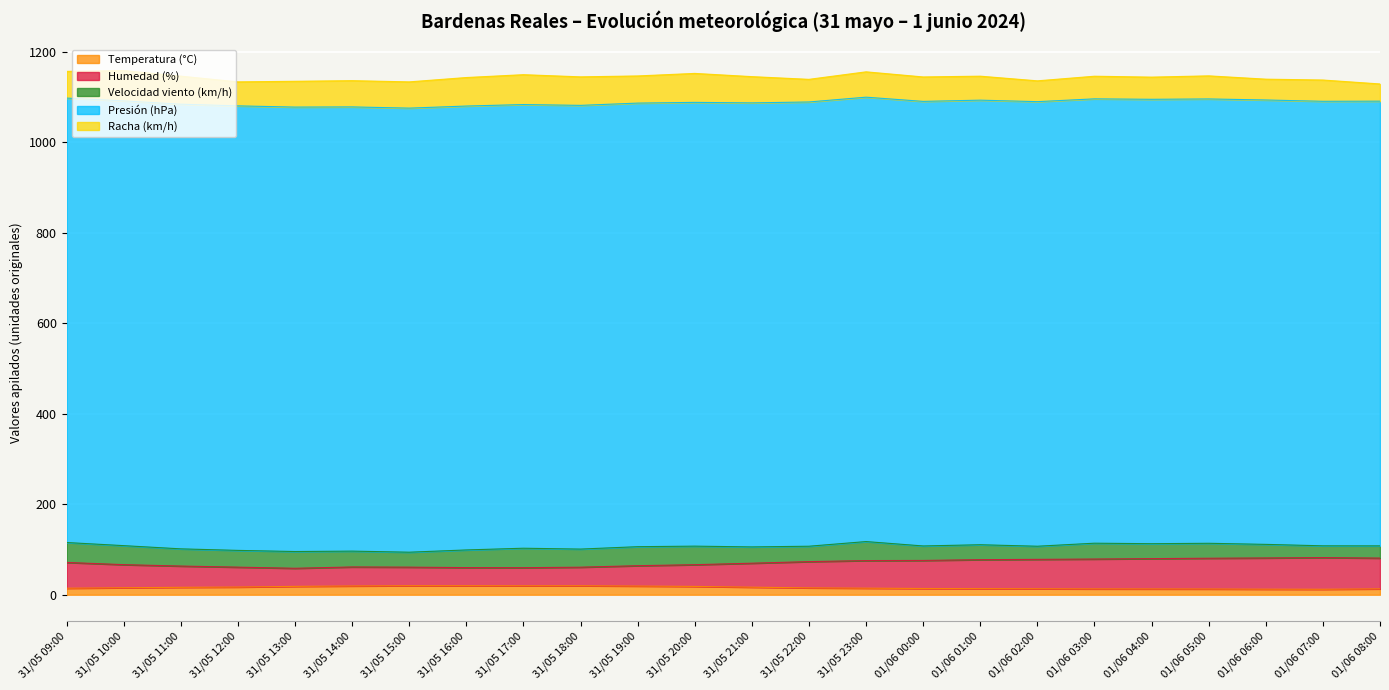

At which category does Humedad (%) reach its first local valley?

31/05 13:00